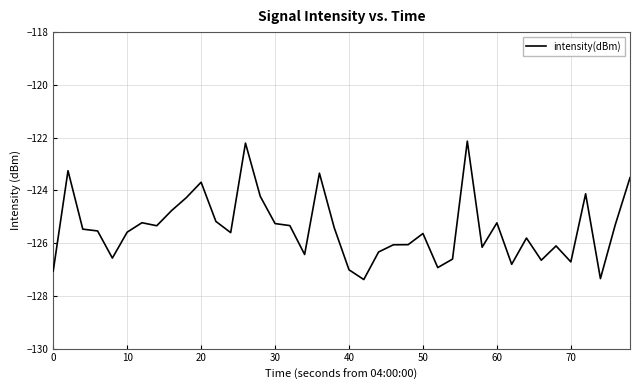

What is the difference between the maximum and minimum values?

5.2